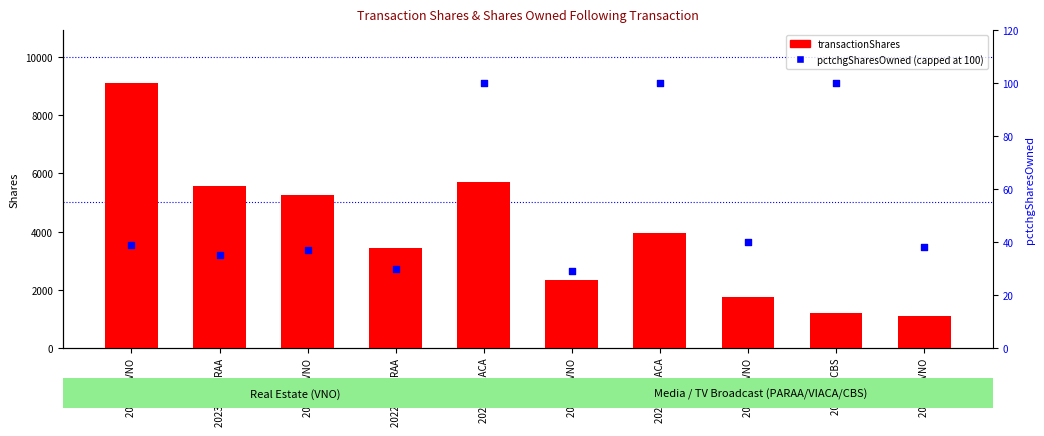

Which series contains the highest Y value?

transactionShares